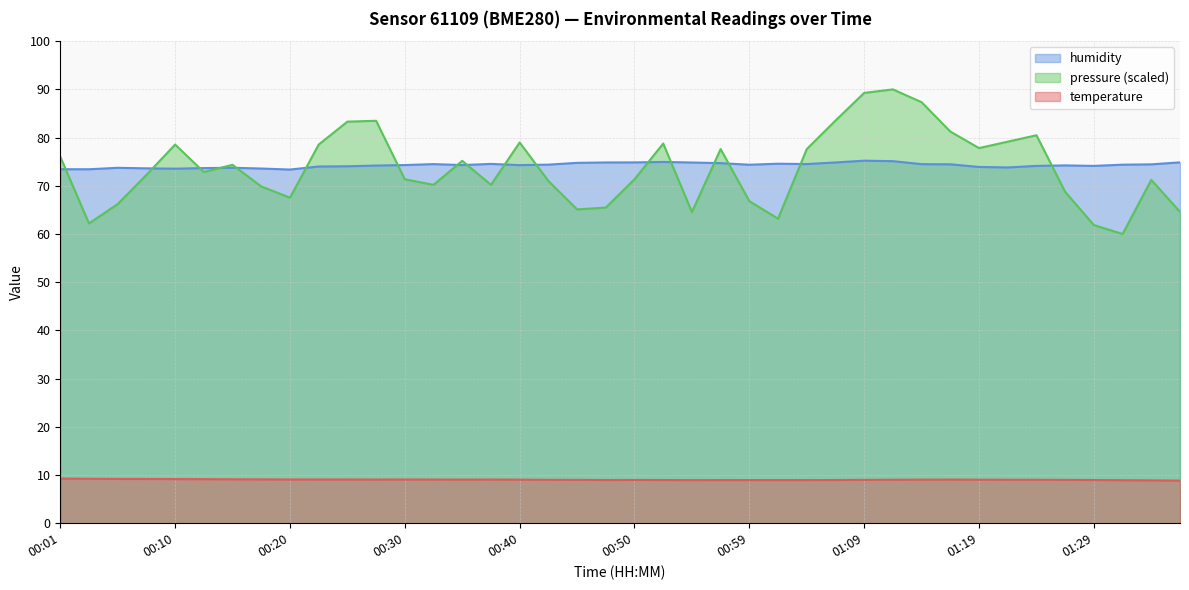

Where is the first local minimum for temperature?

00:27